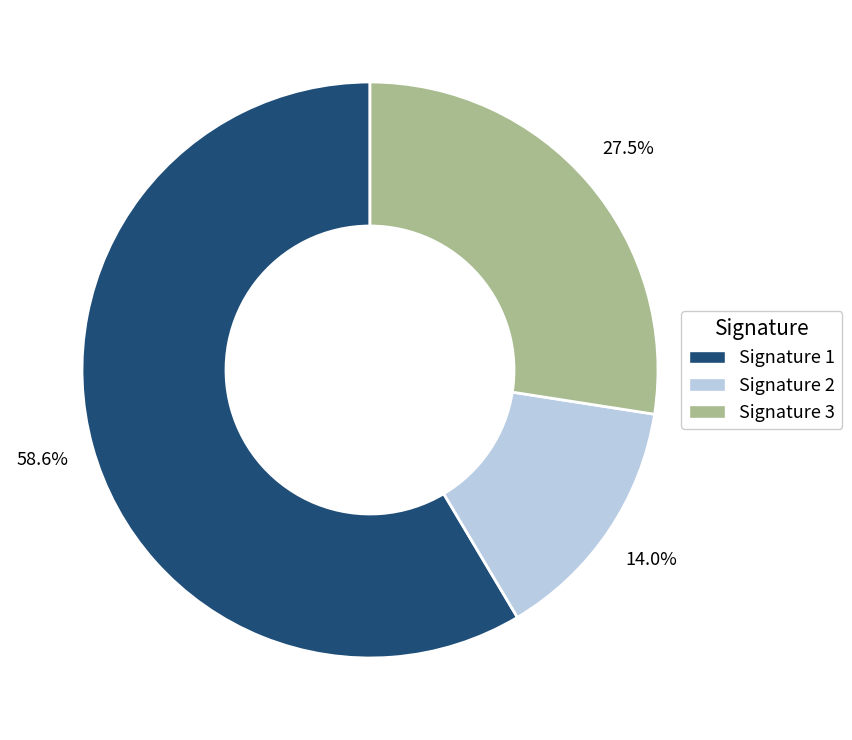

Do Signature 3 and Signature 2 together represent more than half of the pie?

No